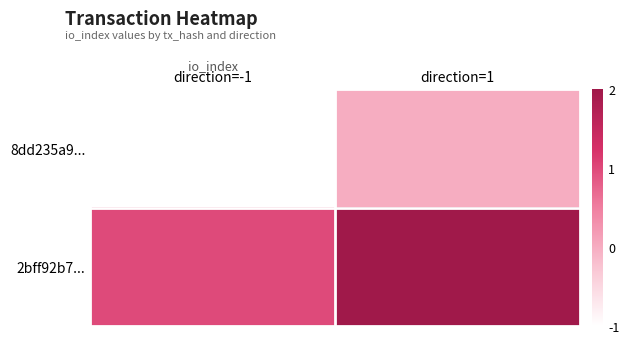

Reading right to left, list all the values displayed in this chart.

8dd235a9...: direction=1=0	direction=-1=-1
2bff92b7...: direction=1=2	direction=-1=1